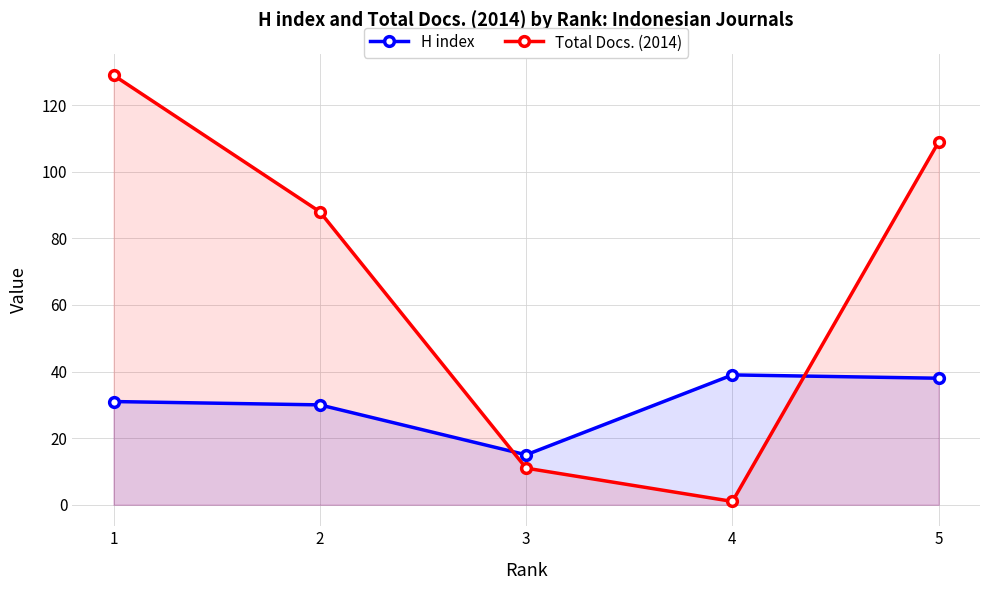

Rank the categories by H index value from lowest to highest.

3, 2, 1, 5, 4